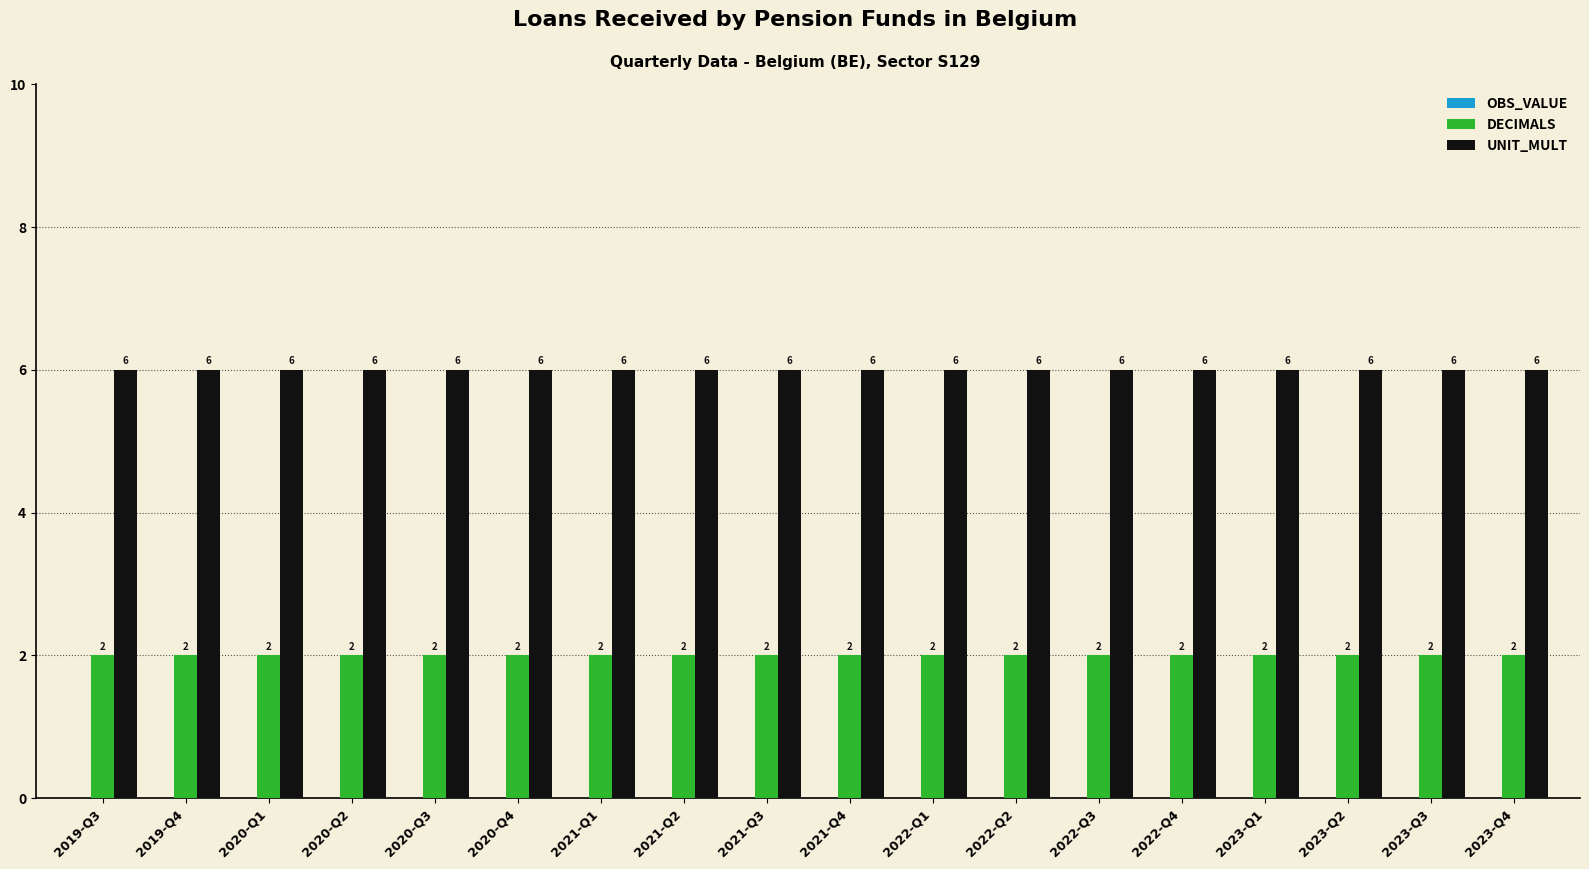

The value of UNIT_MULT at 2019-Q3 is 8. True or false?

False